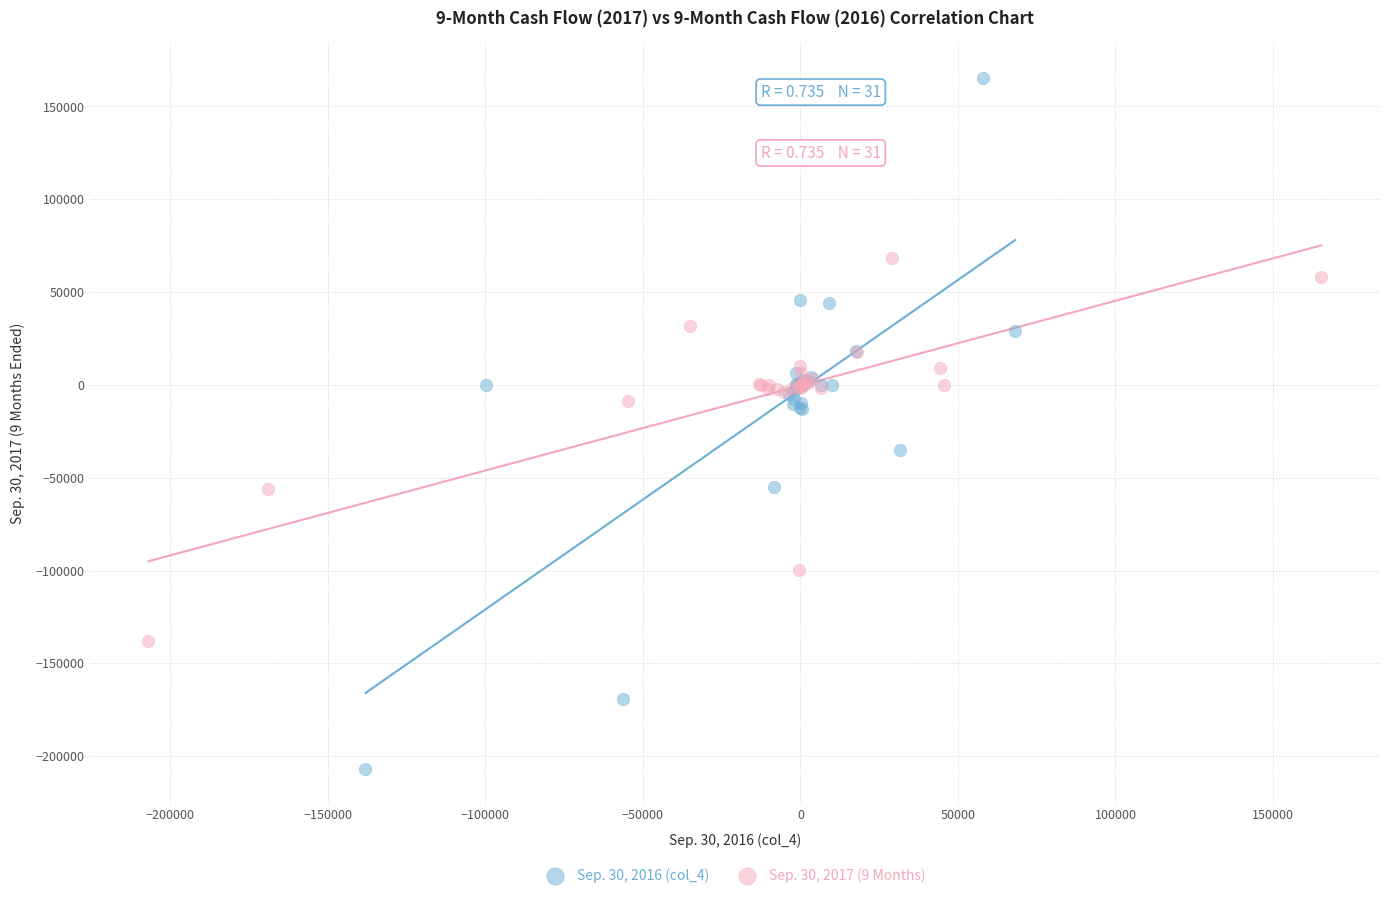

Which series contains the lowest Y value?

Sep. 30, 2016 (col_4)